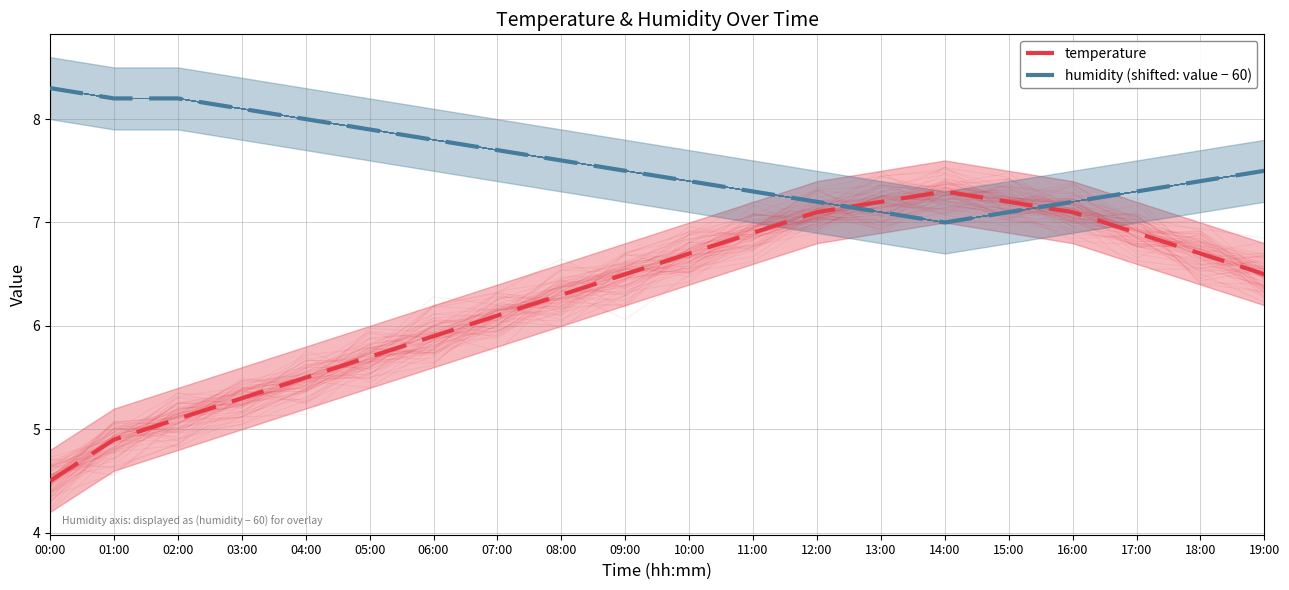

How many lines are shown in the chart?

2